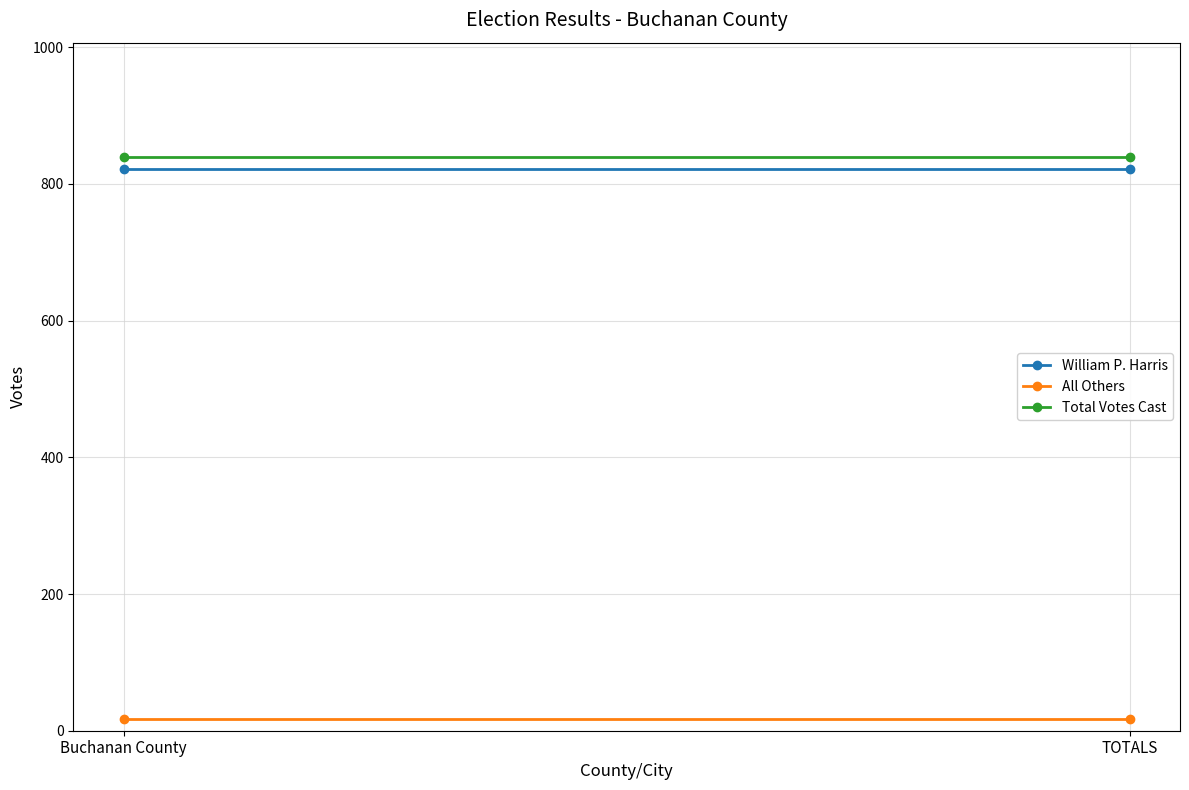

Is it true that Total Votes Cast equals 392 at Buchanan County?

False